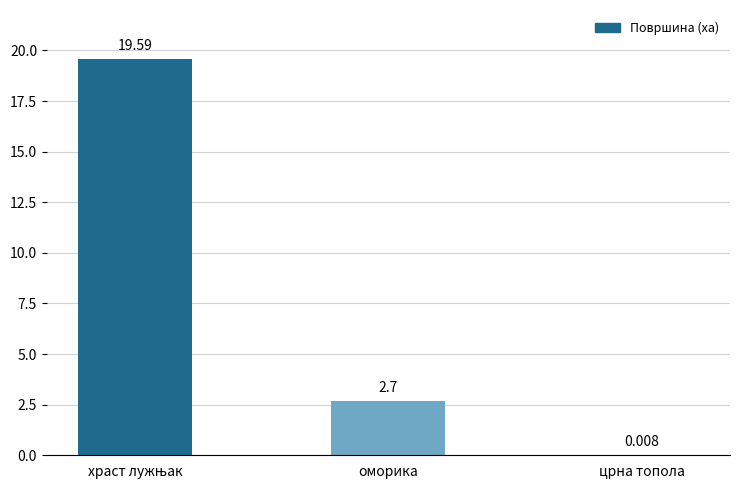

Where is the data nearest to the value 9?

оморика